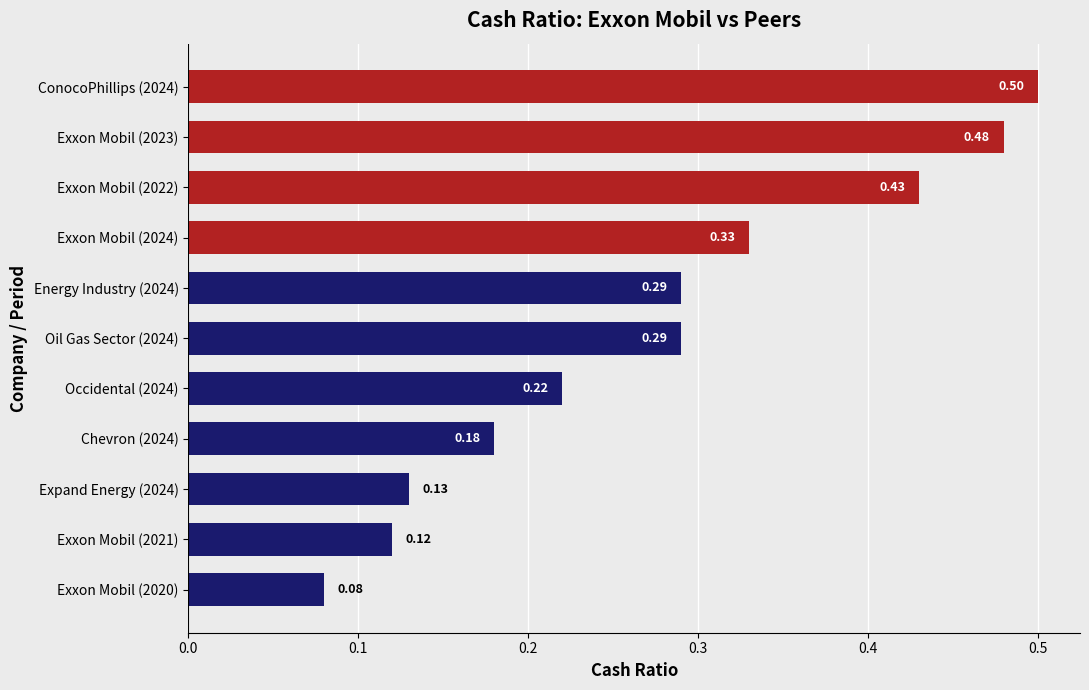

What is the change in value from Exxon Mobil (2021) to Occidental (2024)?

+0.1